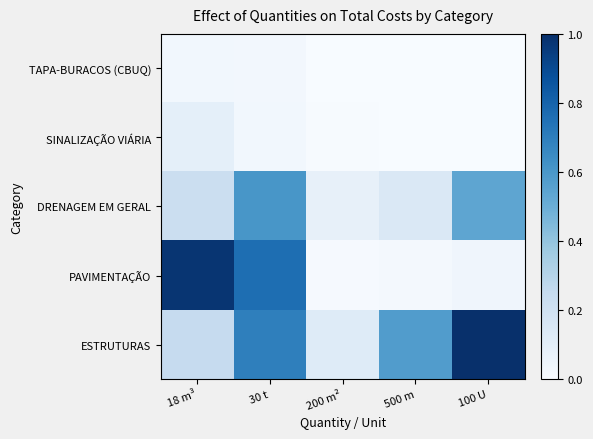

Reading right to left, list all the values displayed in this chart.

TAPA-BURACOS (CBUQ): 100 U=0.0	500 m=0.0	200 m²=0.0	30 t=0.0	18 m³=0.0
SINALIZAÇÃO VIÁRIA: 100 U=0.0	500 m=0.0	200 m²=0.0	30 t=0.0	18 m³=0.1
DRENAGEM EM GERAL: 100 U=0.5	500 m=0.1	200 m²=0.1	30 t=0.6	18 m³=0.2
PAVIMENTAÇÃO: 100 U=0.0	500 m=0.0	200 m²=0.0	30 t=0.8	18 m³=1.0
ESTRUTURAS: 100 U=1.0	500 m=0.6	200 m²=0.1	30 t=0.7	18 m³=0.2